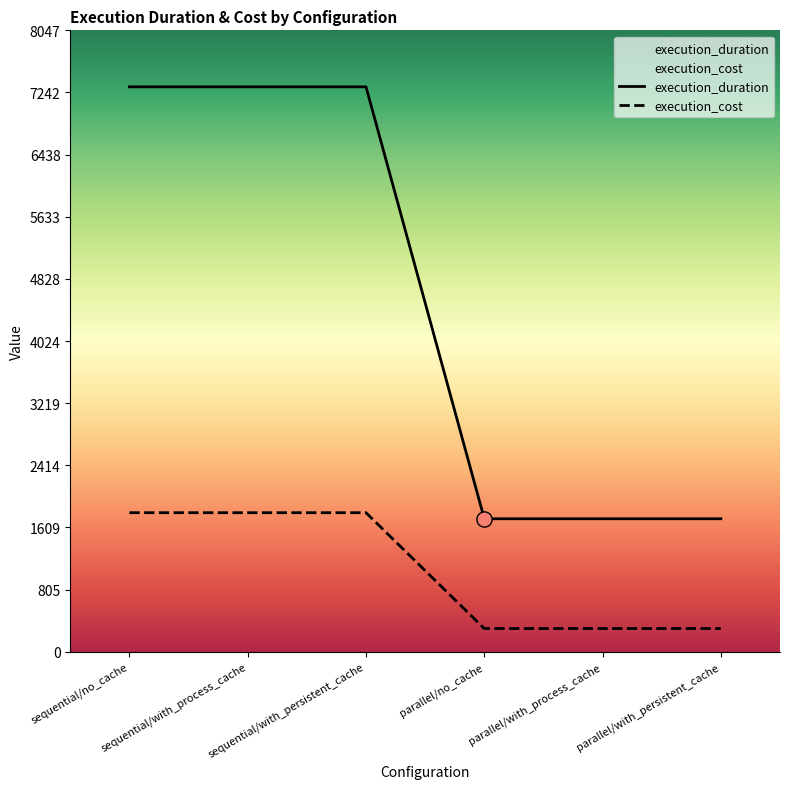

Which series reaches the maximum Y coordinate?

execution_duration